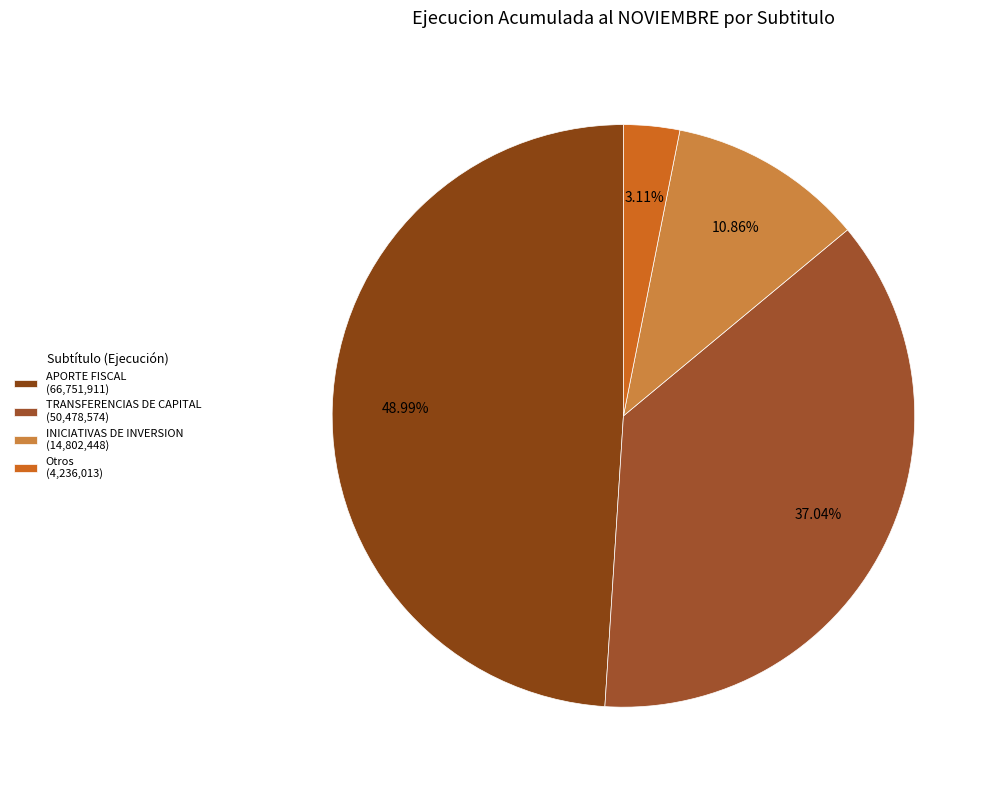

What is the smallest slice in the pie chart?

Otros (4,236,013)